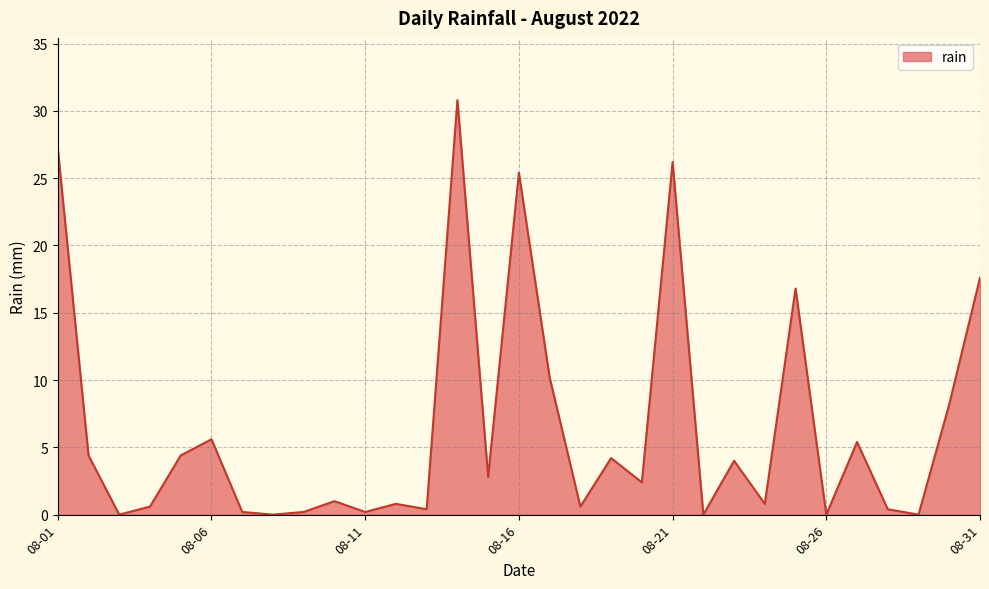

True or false: the data has more than 2 interior local peaks.

True